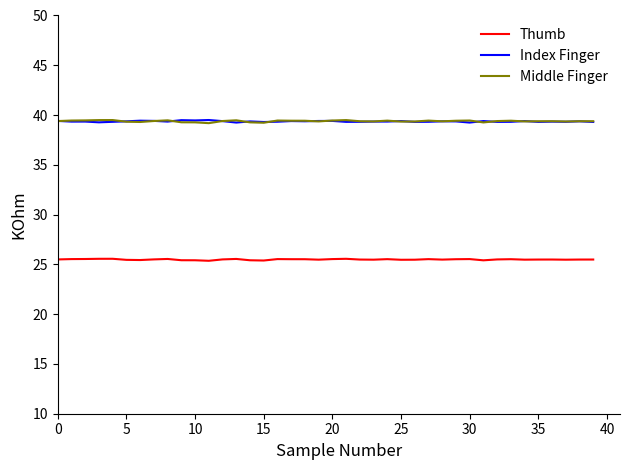

Does the chart display data point markers on the line(s)?

No